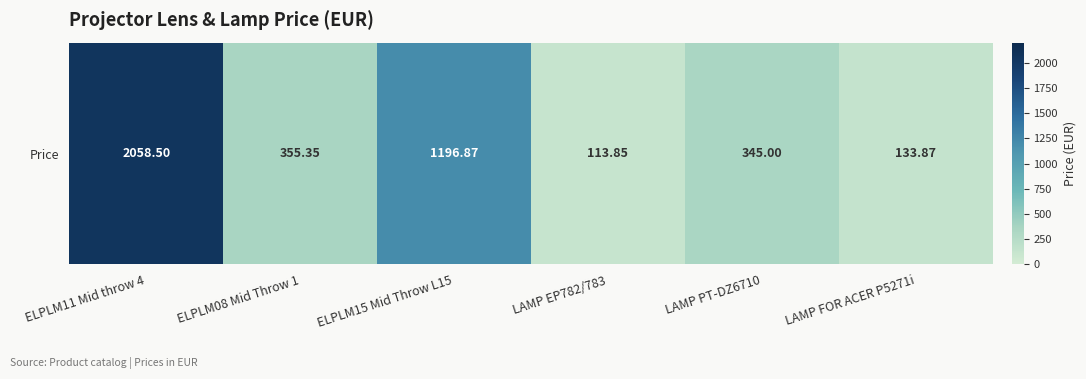

Reading left to right, list all the values displayed in this chart.

ELPLM11 Mid throw 4=2058.5	ELPLM08 Mid Throw 1=355.4	ELPLM15 Mid Throw L15=1196.9	LAMP EP782/783=113.8	LAMP PT-DZ6710=345.0	LAMP FOR ACER P5271i=133.9